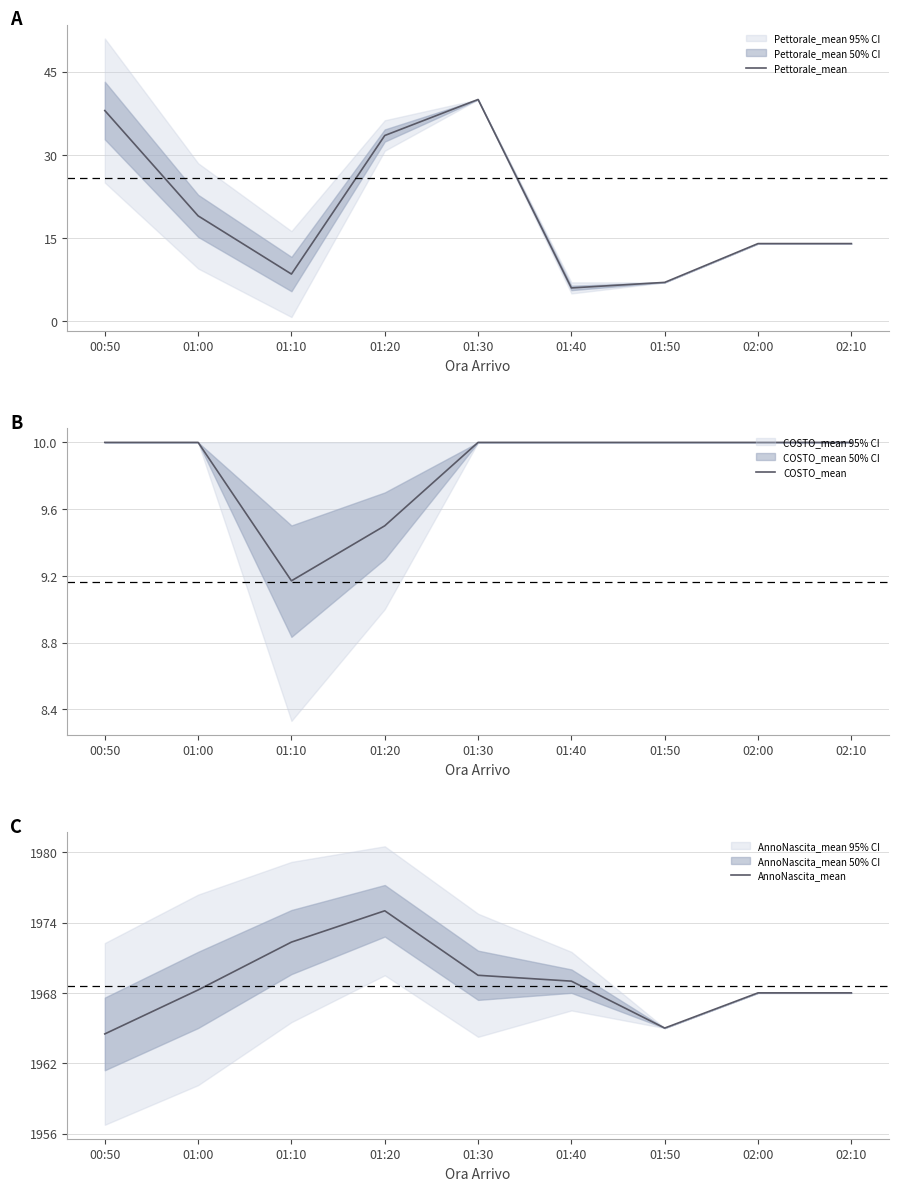

What is the value of the Pettorale_mean point at the 2nd from the left?

19.0